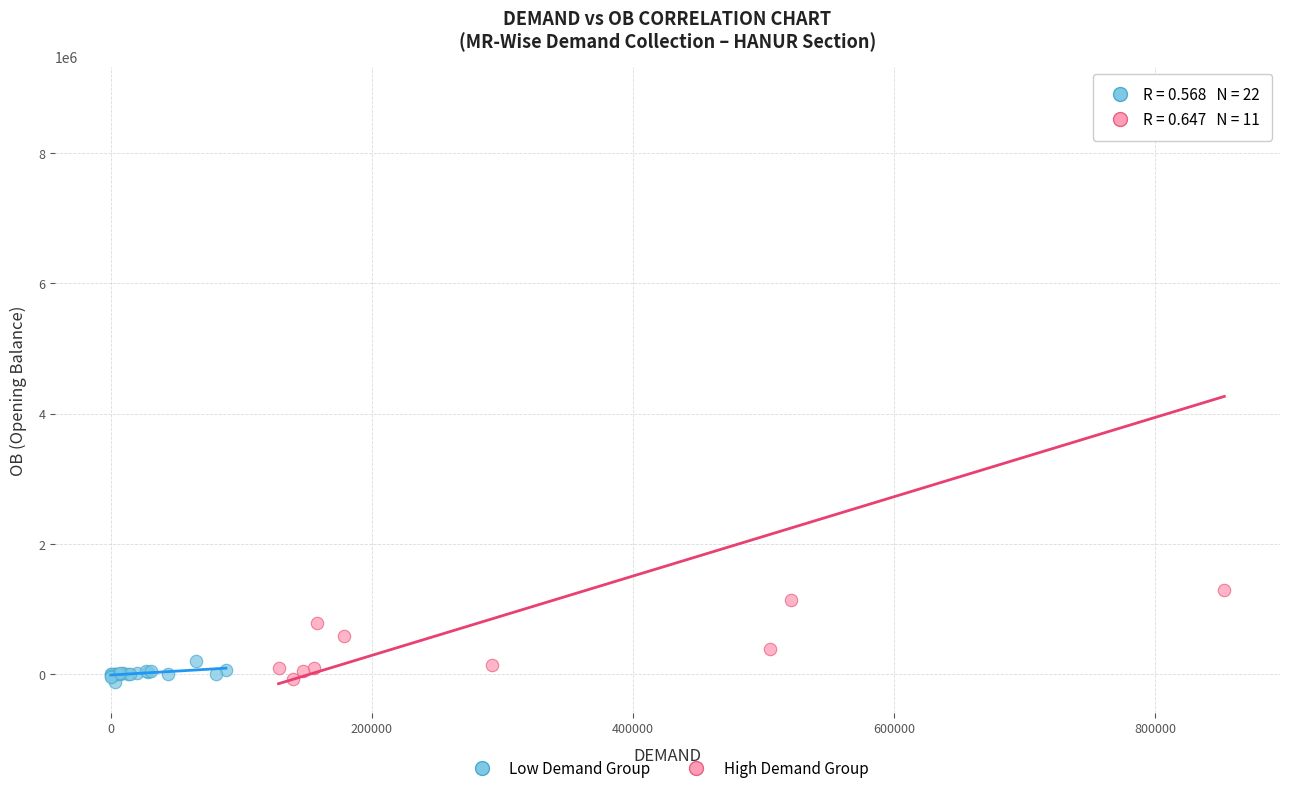

Which series has the largest Y range (max minus min)?

High Demand Group